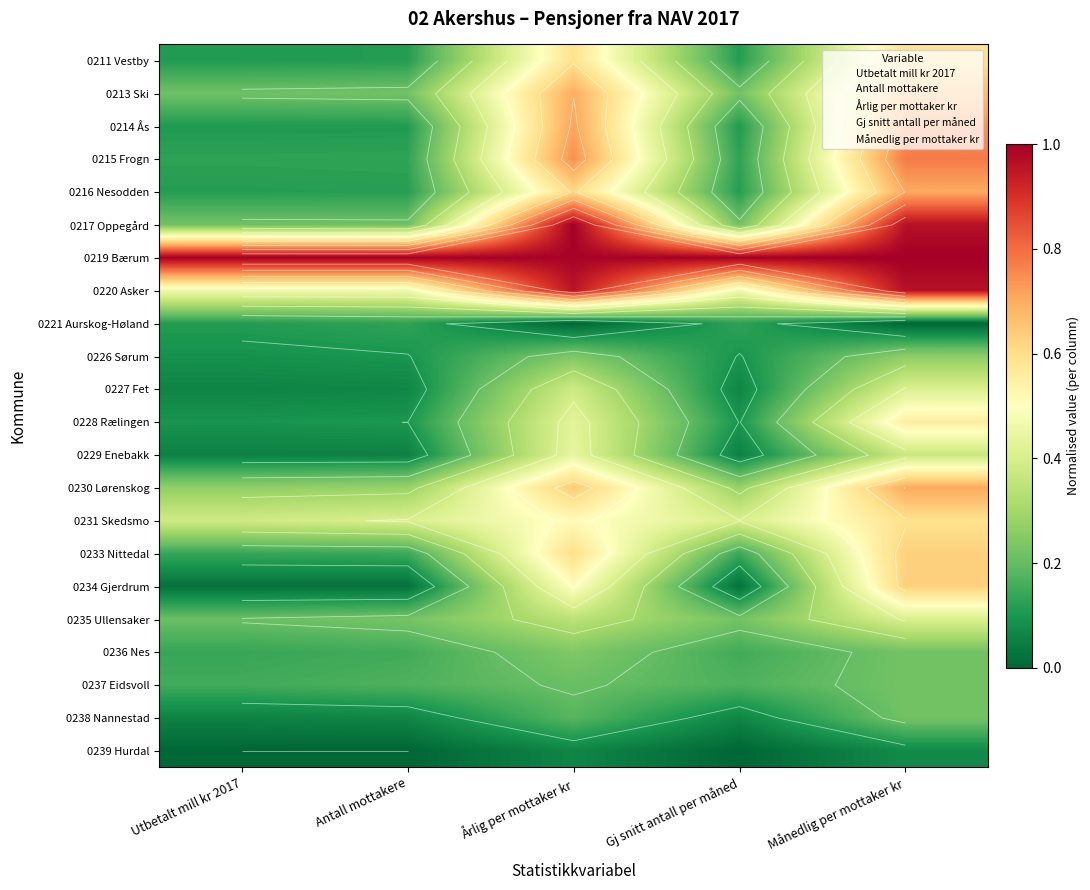

Is it true that 0238 Nannestad equals 0.1 at Utbetalt mill kr 2017?

True